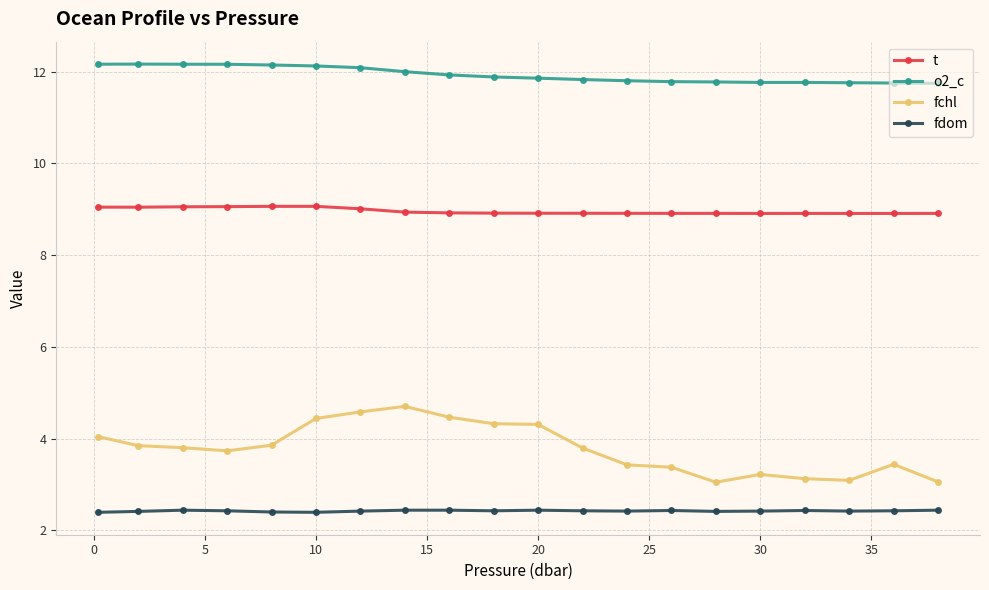

What is the lowest value of the fchl series?

3.0